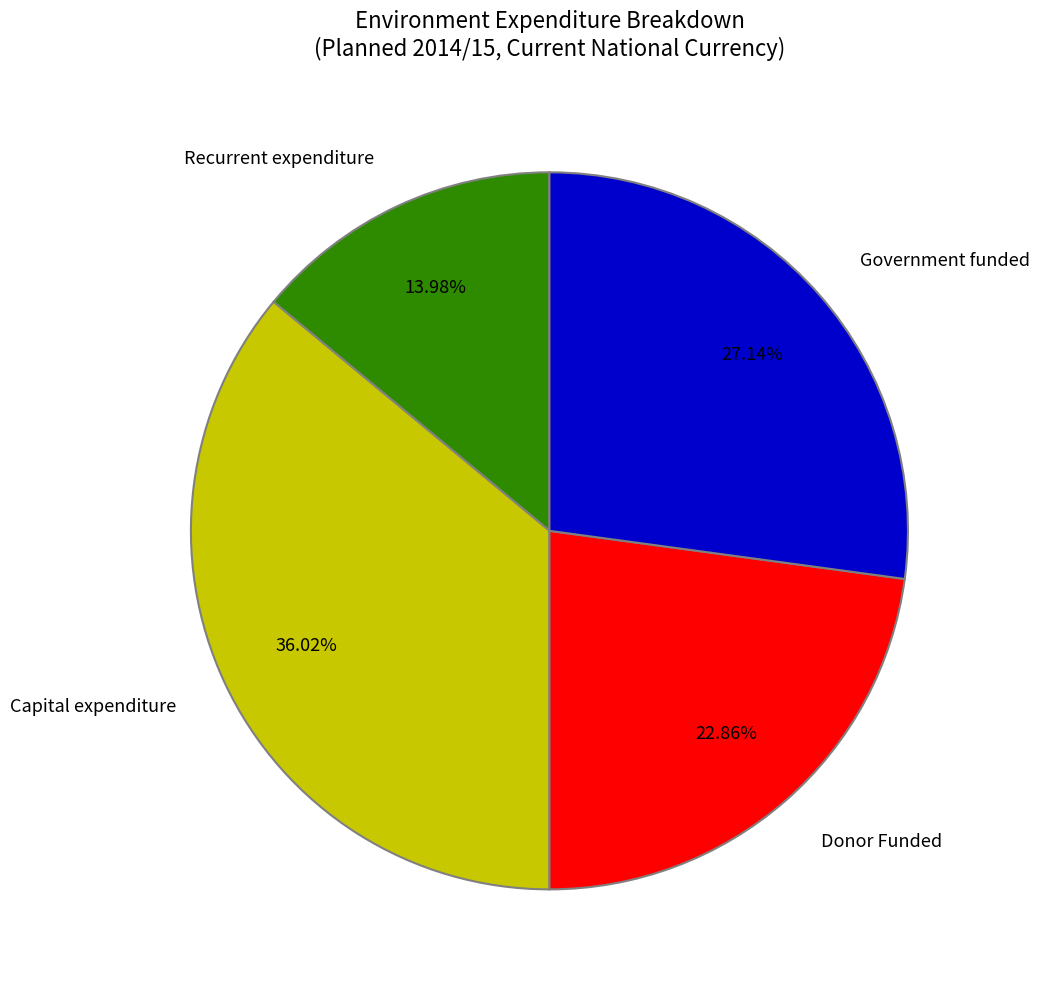

What is the smallest slice in the pie chart?

Recurrent expenditure